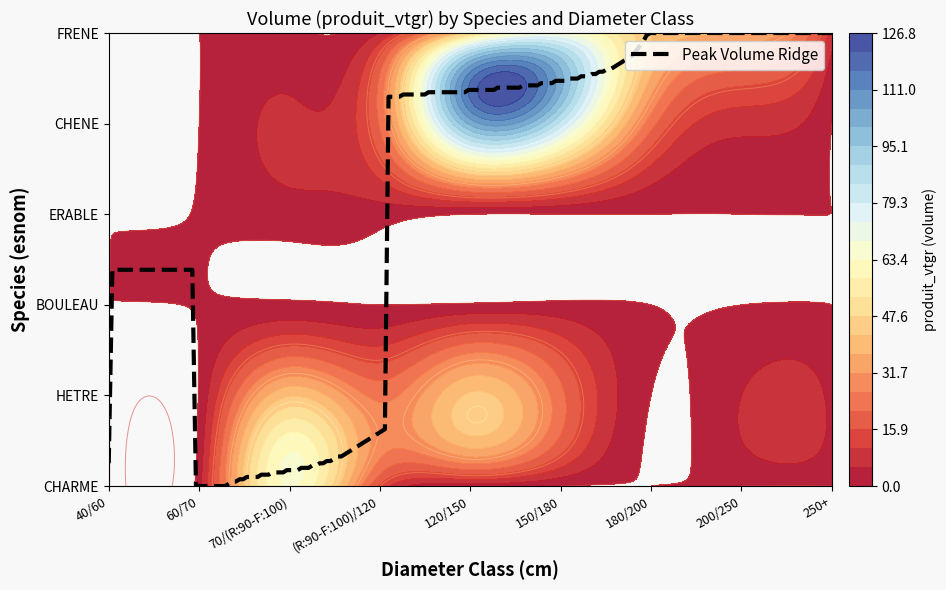

What is the sum of all CHARME values?

85.9